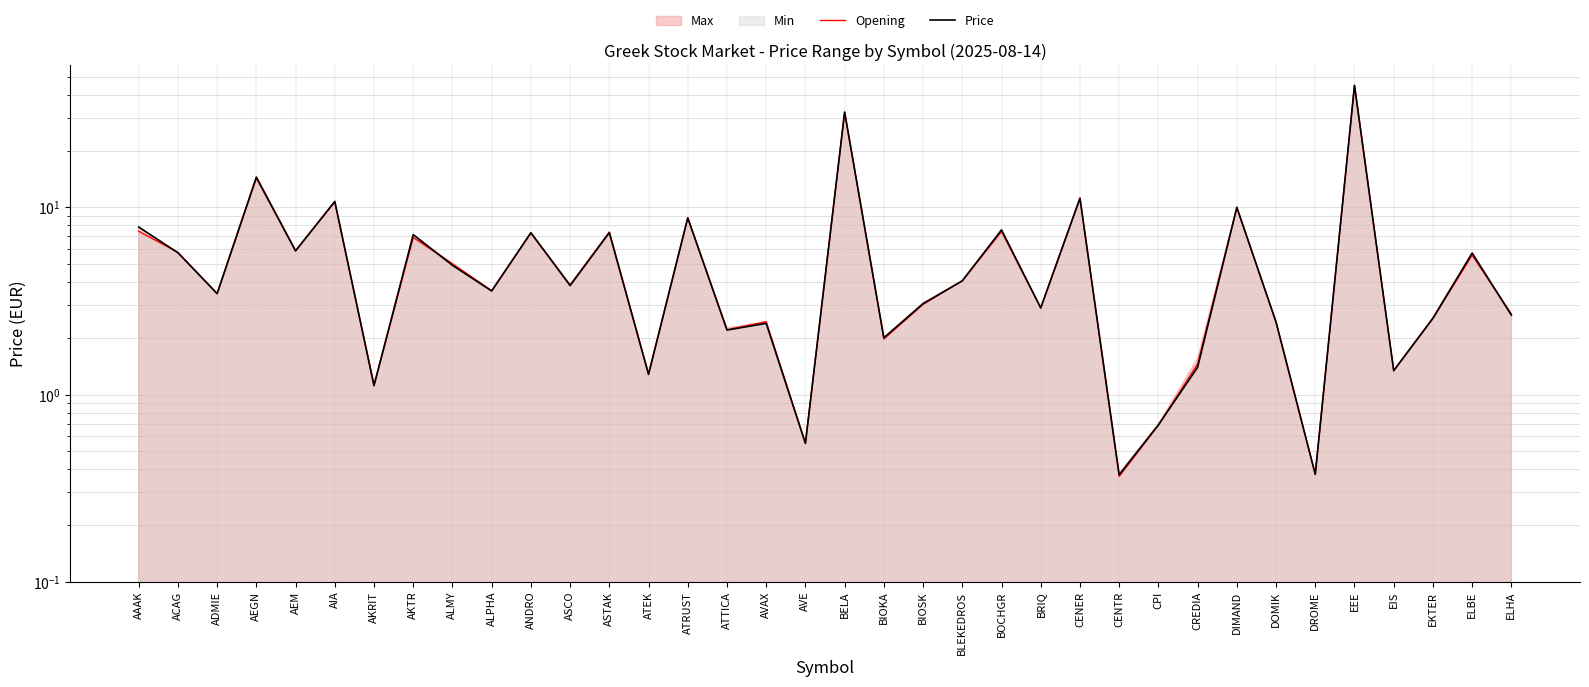

Rank the series at ALMY from lowest to highest value.

Price, Opening